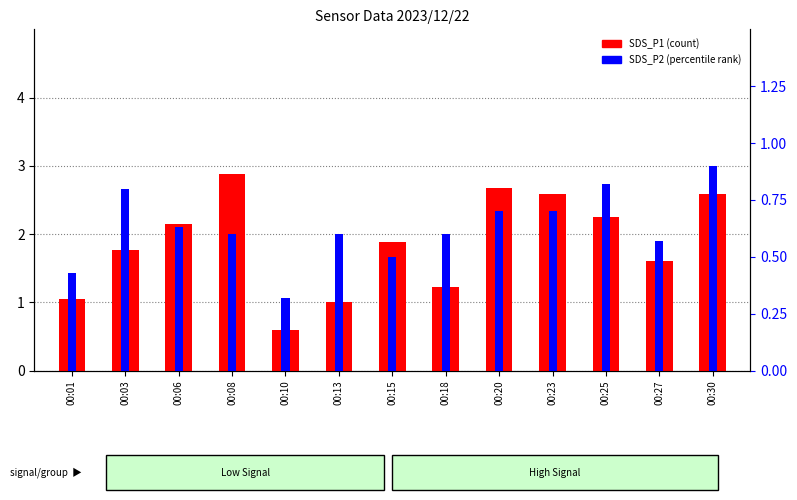

The value of SDS_P2 at 00:25 is 0.8. True or false?

True